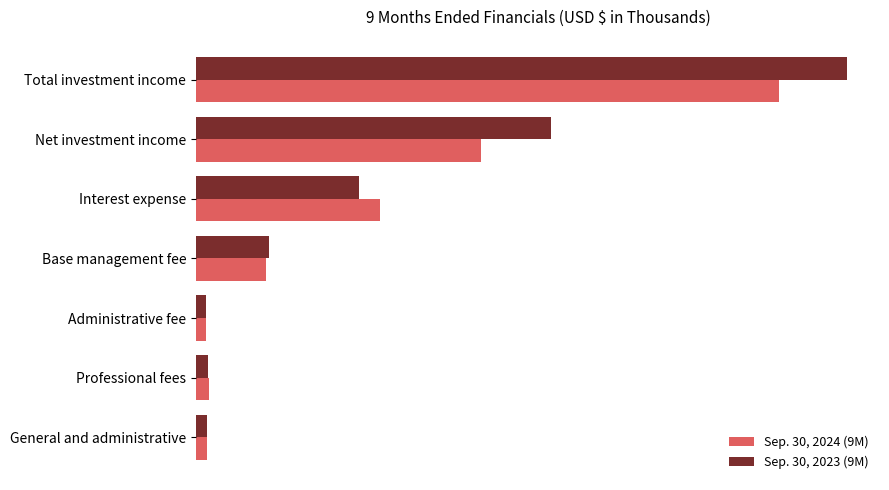

What are all the series names shown in the legend?

Sep. 30, 2024 (9M), Sep. 30, 2023 (9M)